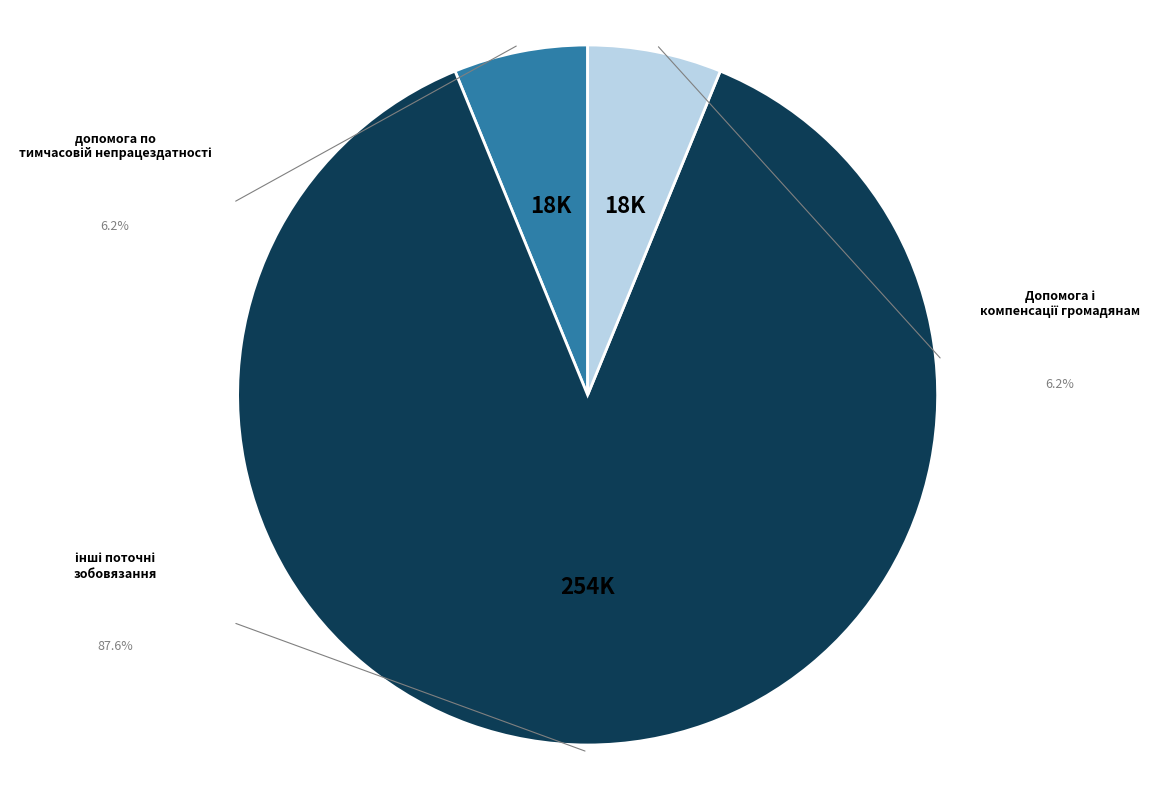

How many segments does this pie chart have?

3